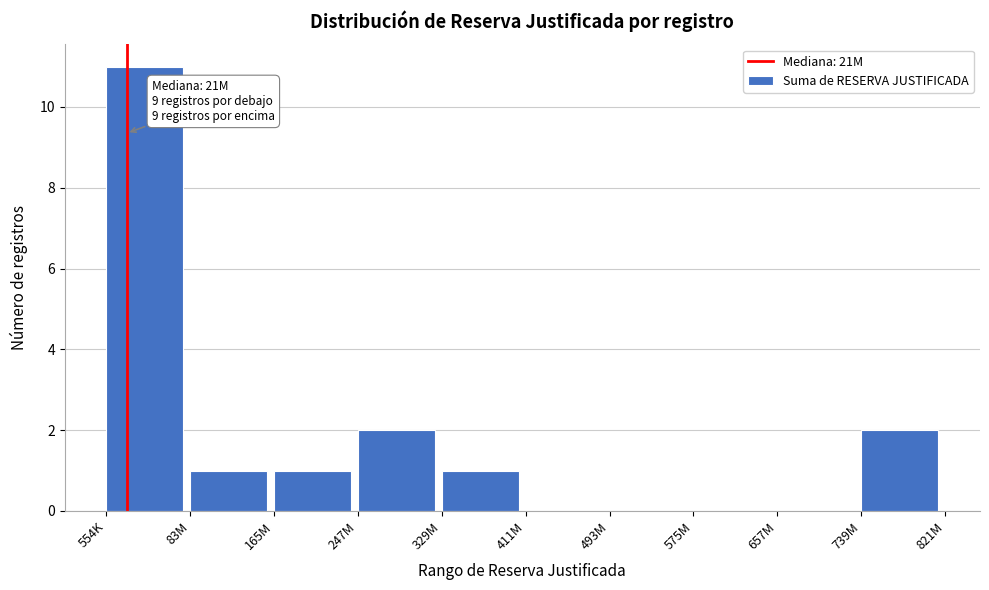

Reading right to left, transcribe all the data shown in this chart.

739M=2	657M=0	575M=0	493M=0	411M=0	329M=1	247M=2	165M=1	83M=1	554K=11